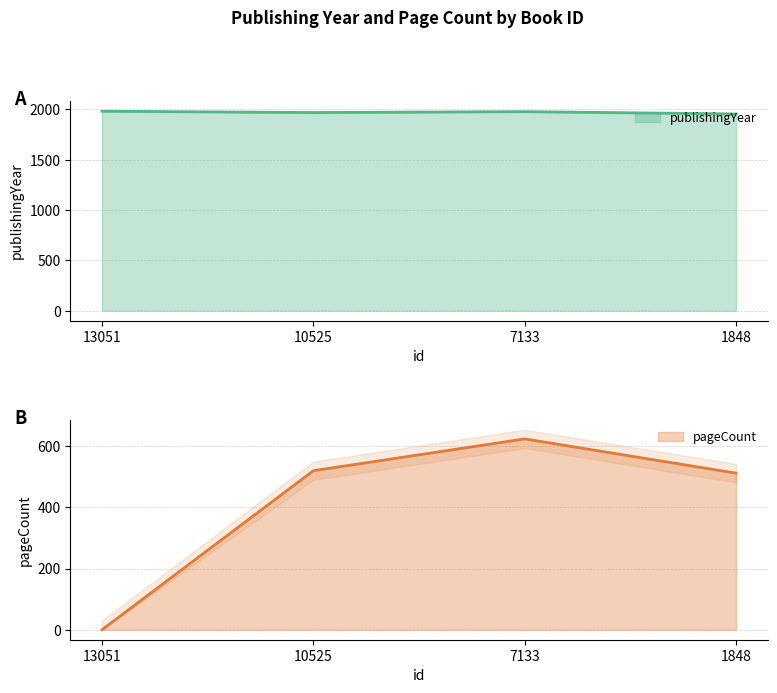

Which series has the widest spread of values?

pageCount